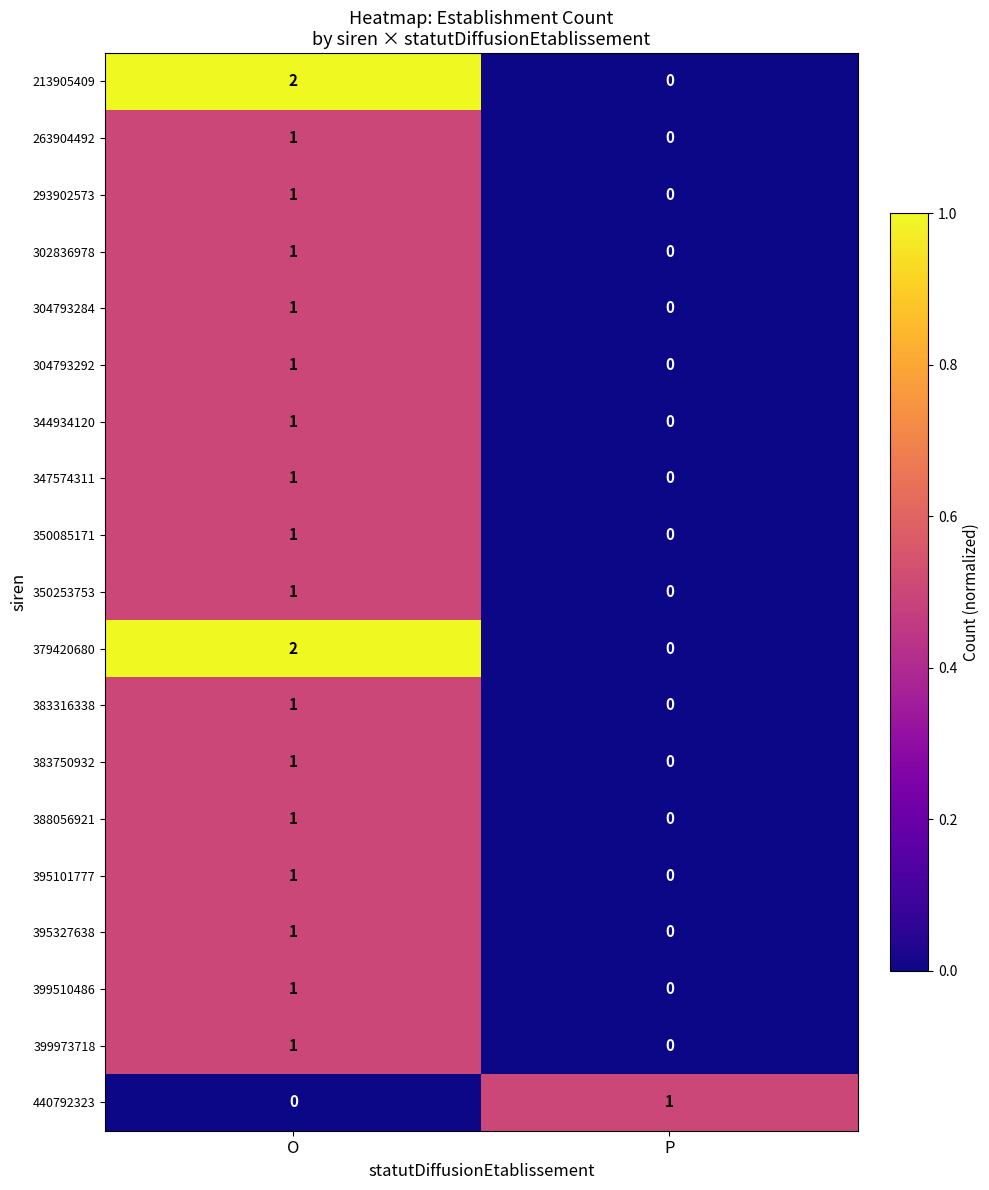

Which category has the highest value in the 263904492 series?

O